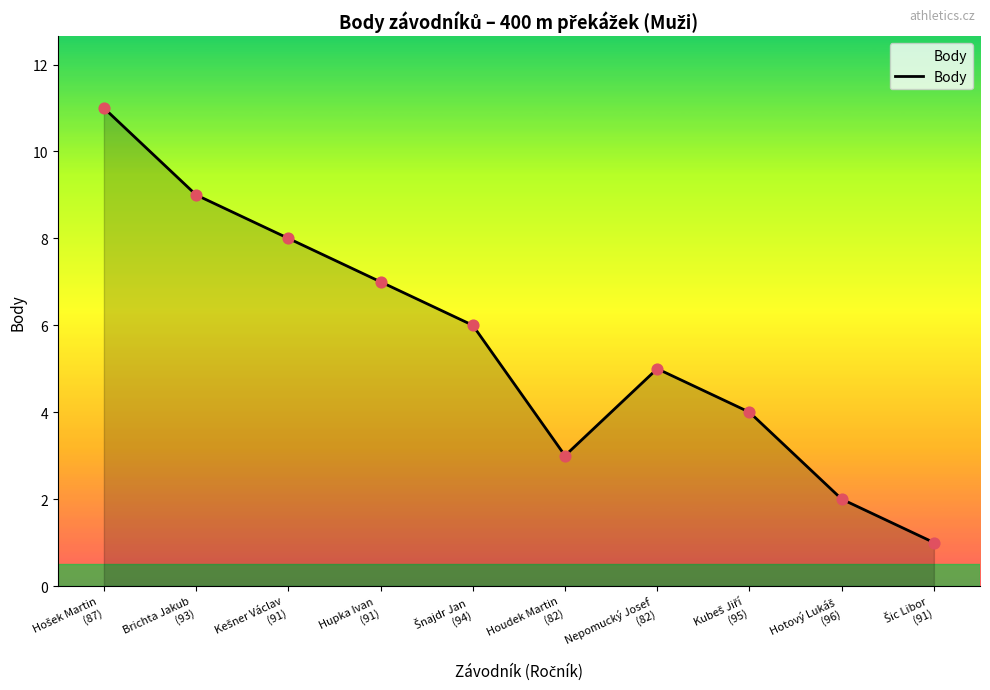

What is the difference between the maximum and minimum values?

10